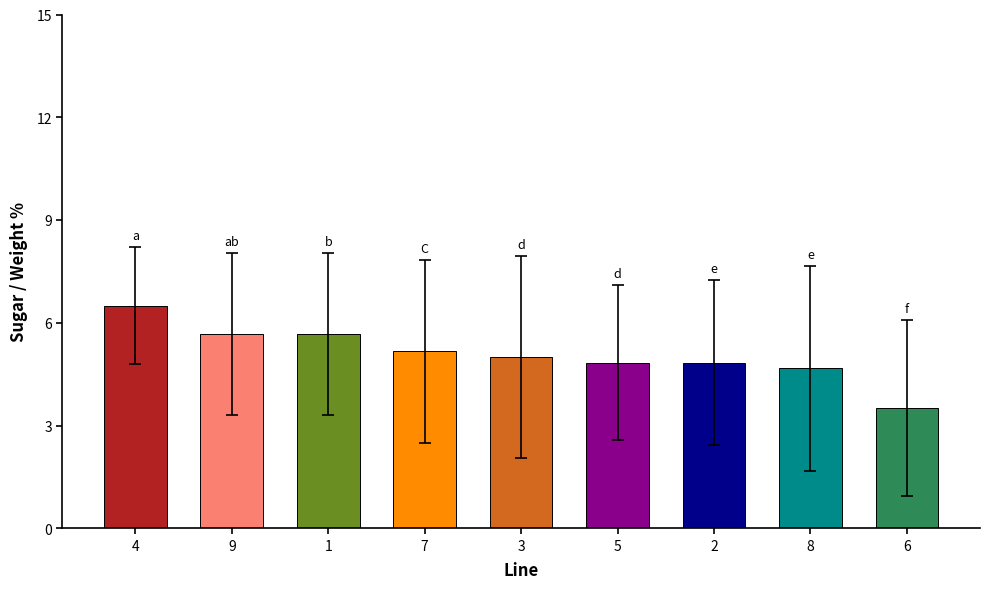

Reading left to right, transcribe all the data shown in this chart.

4=6.5	9=5.7	1=5.7	7=5.2	3=5.0	5=4.8	2=4.8	8=4.7	6=3.5